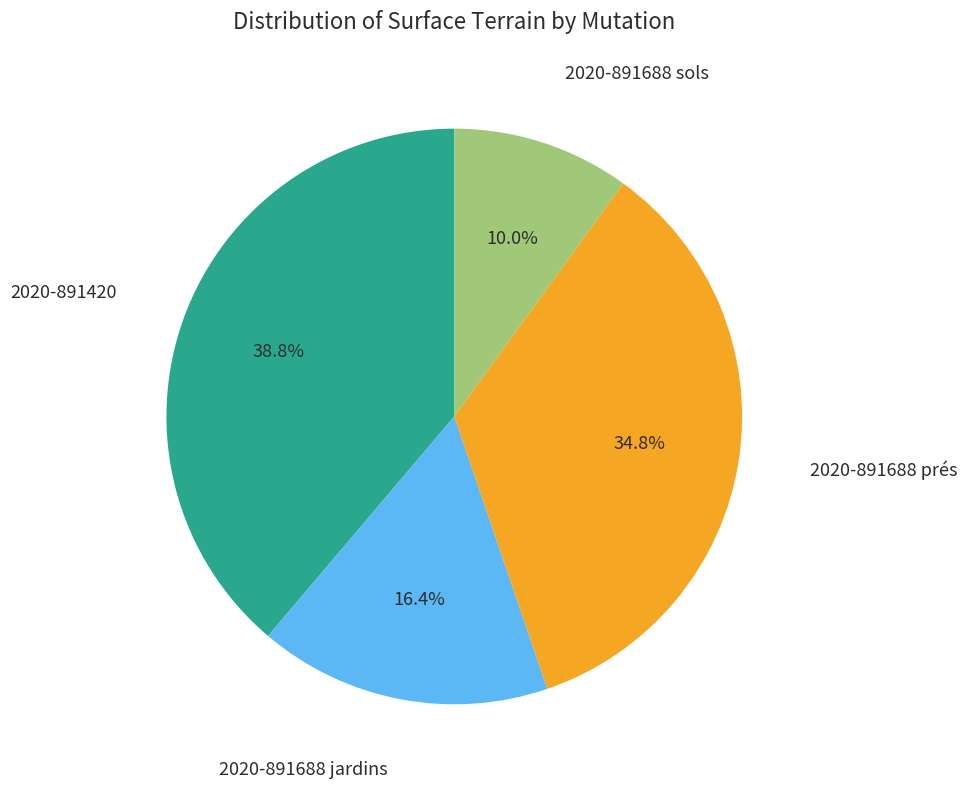

What is the largest slice in the pie chart?

2020-891420